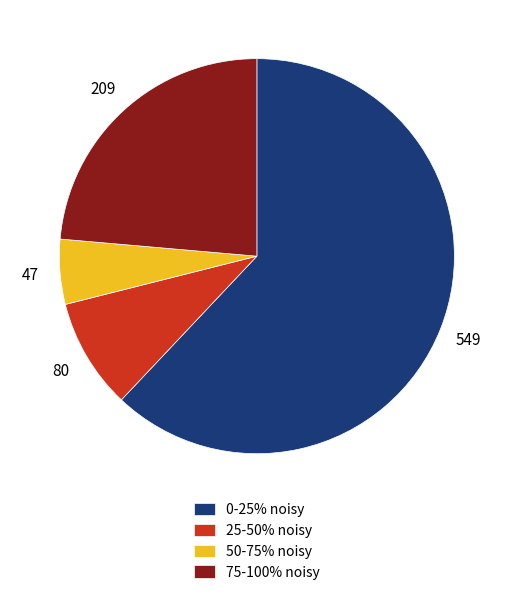

Is it true that 25-50% noisy is 1% of the pie?

False